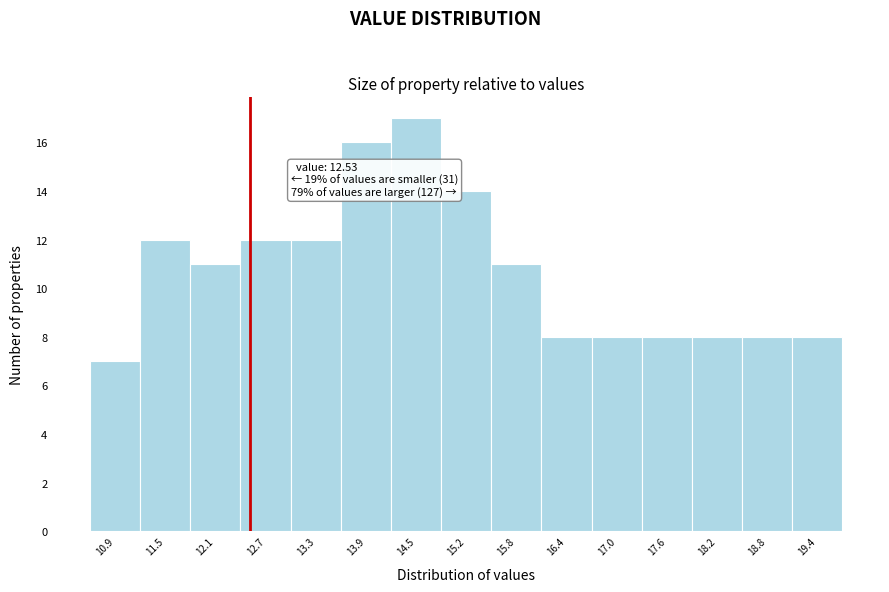

Which range on the x-axis has the tallest bar?

14.2 to 14.8